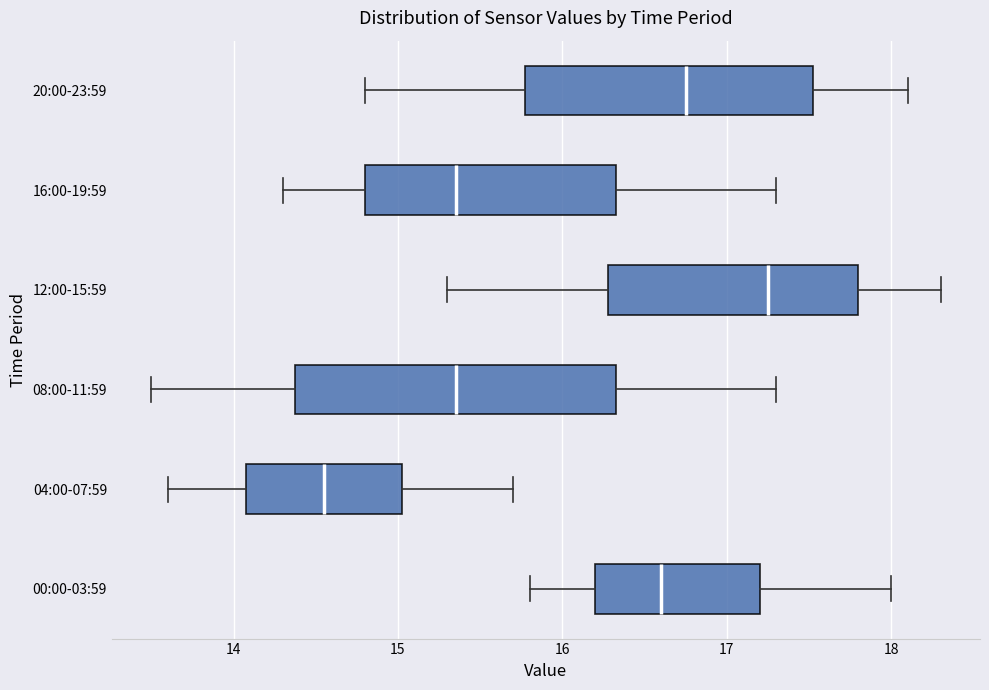

Comparing the boxes themselves (not the whiskers), which one is the widest?

08:00-11:59